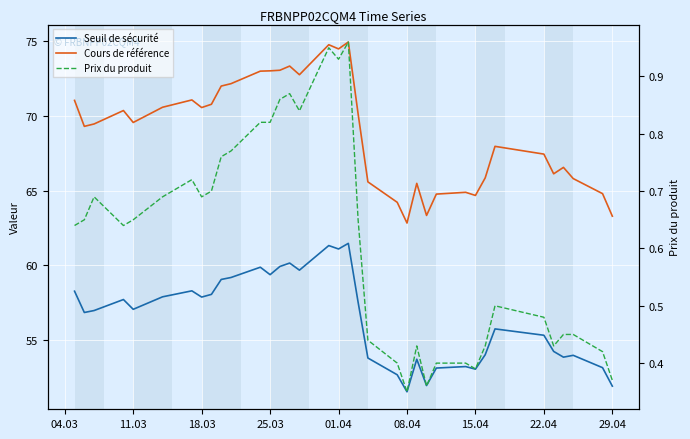

True or false: Seuil de sécurité and Prix du produit cross at least once.

False